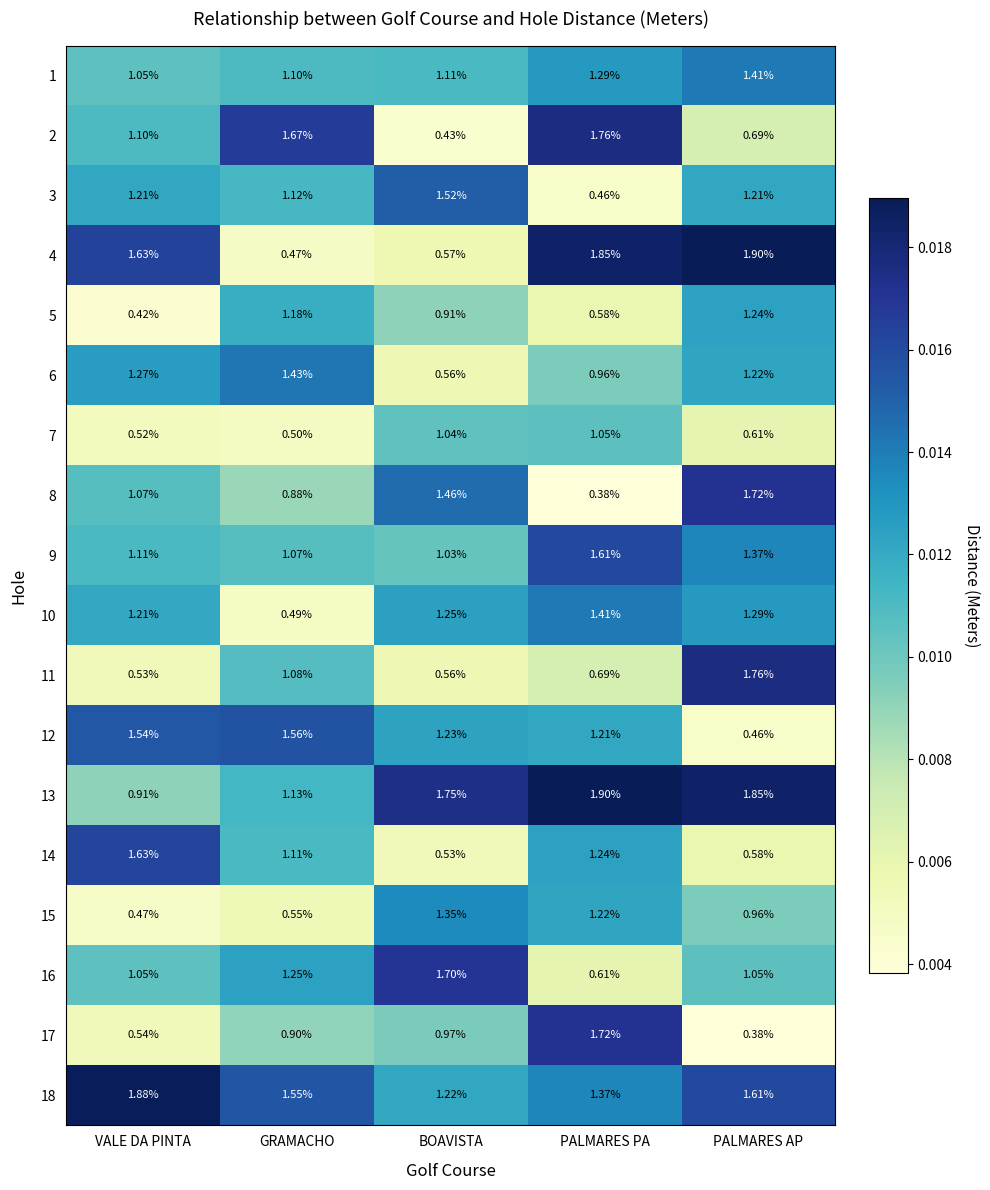

Where is 6 nearest to the value 0?

BOAVISTA